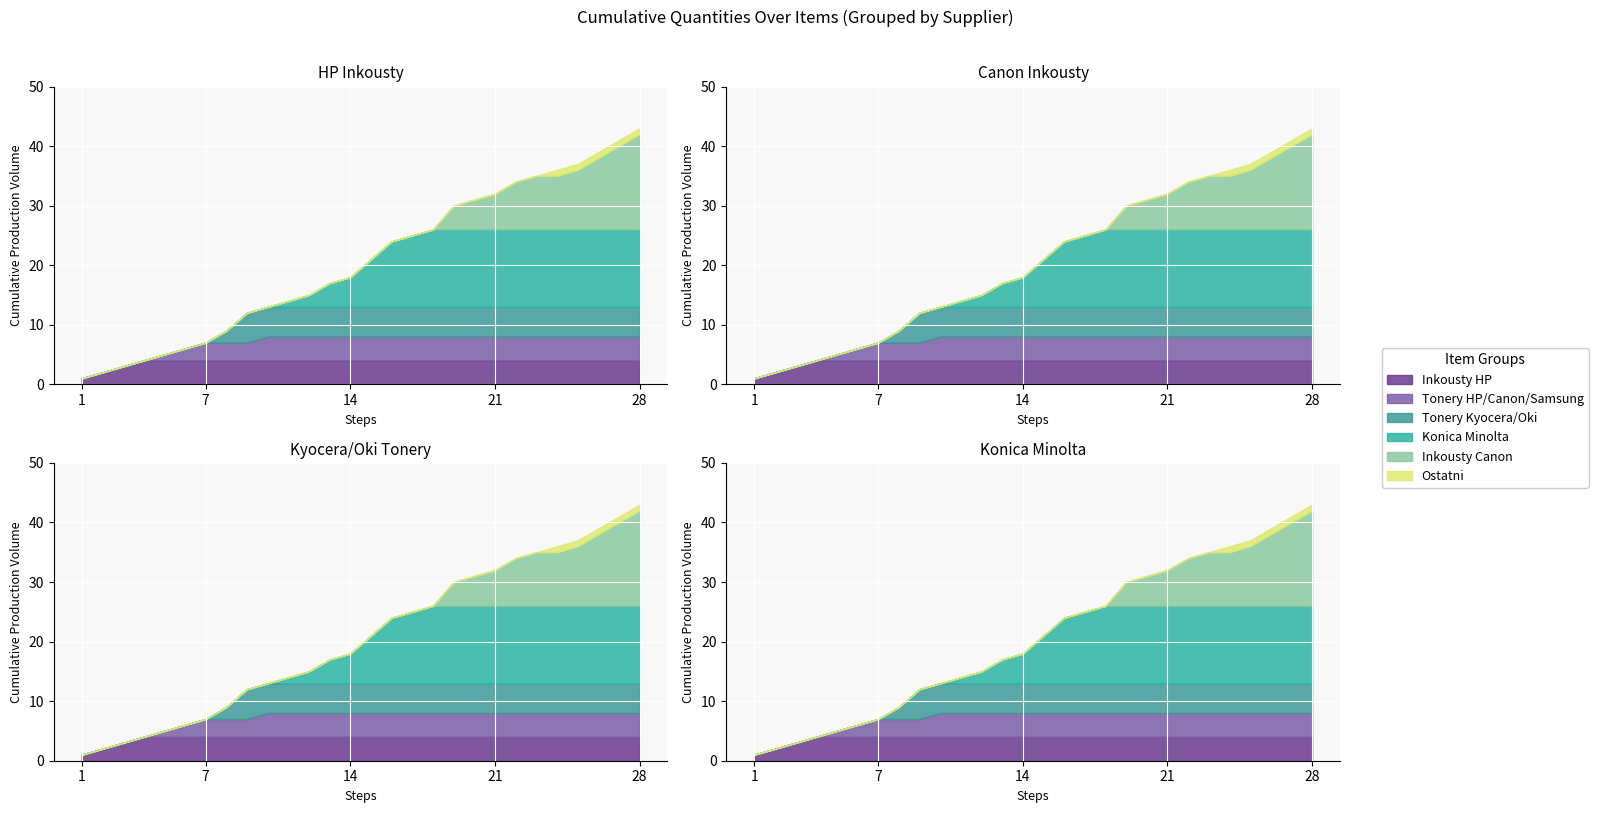

True or false: Tonery HP/Canon/Samsung and Ostatni cross at least once.

False